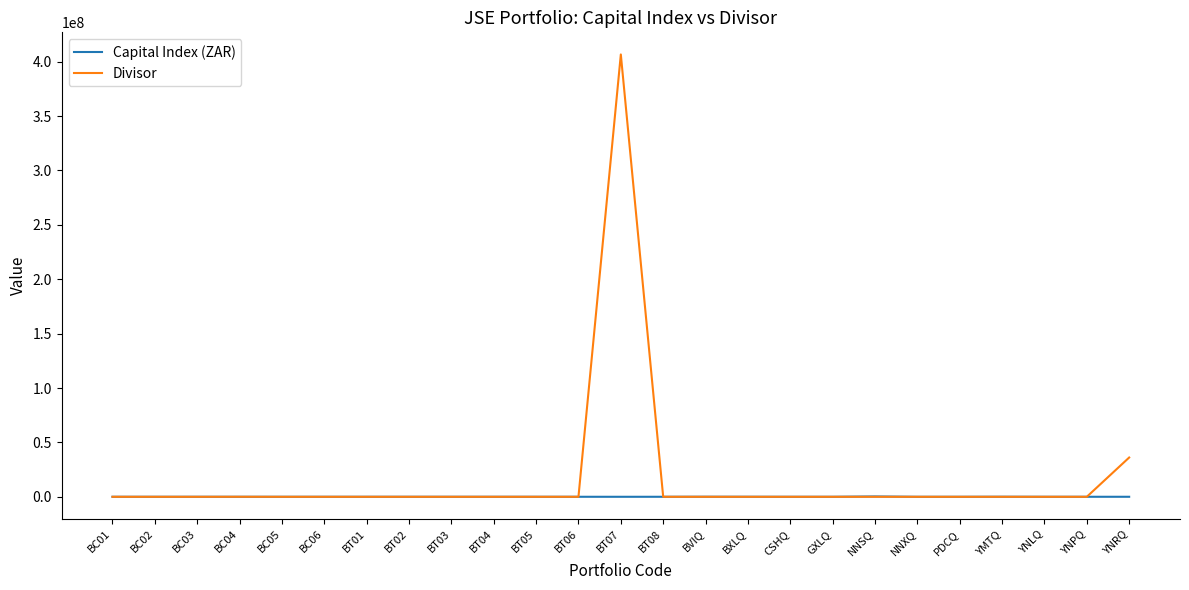

Rank the series by their maximum value, from lowest to highest.

Capital Index (ZAR), Divisor